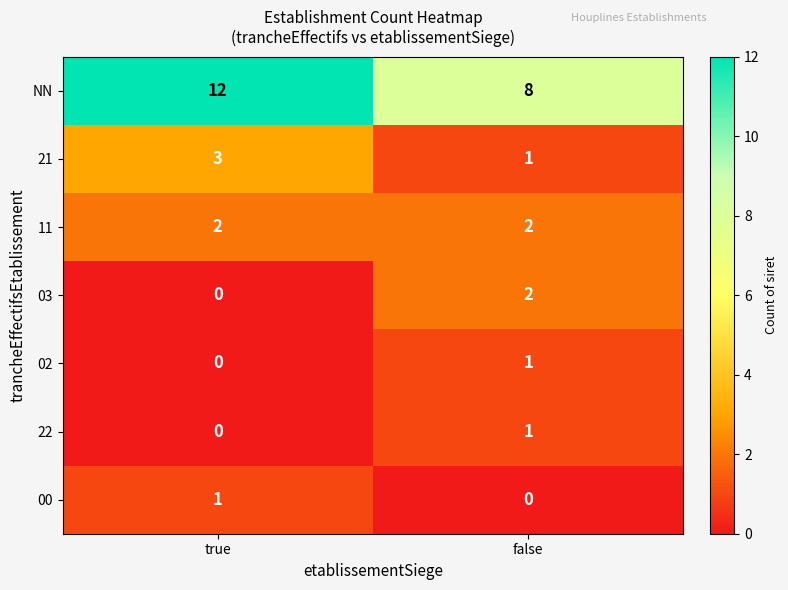

Rank the categories by 02 value from lowest to highest.

true, false